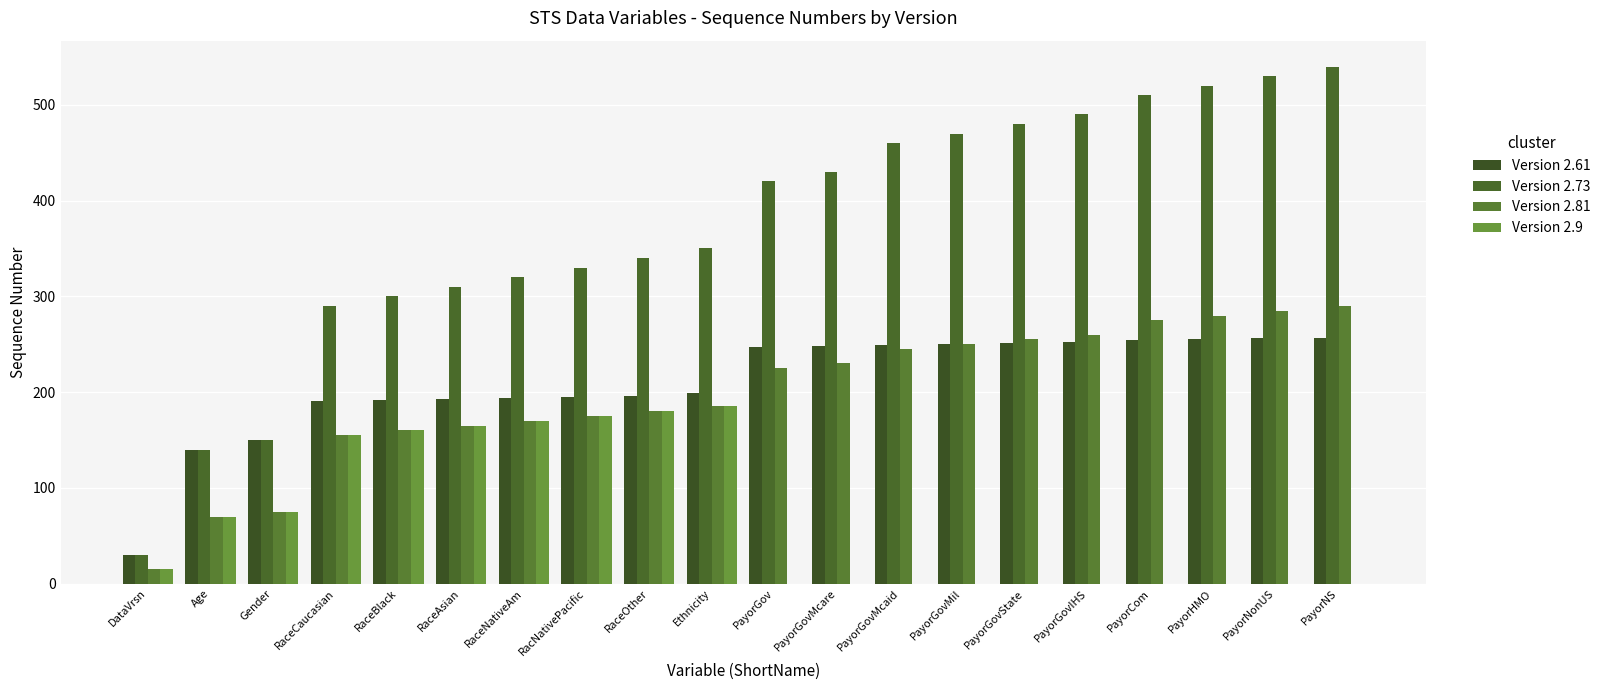

Count the number of data series in this chart.

4